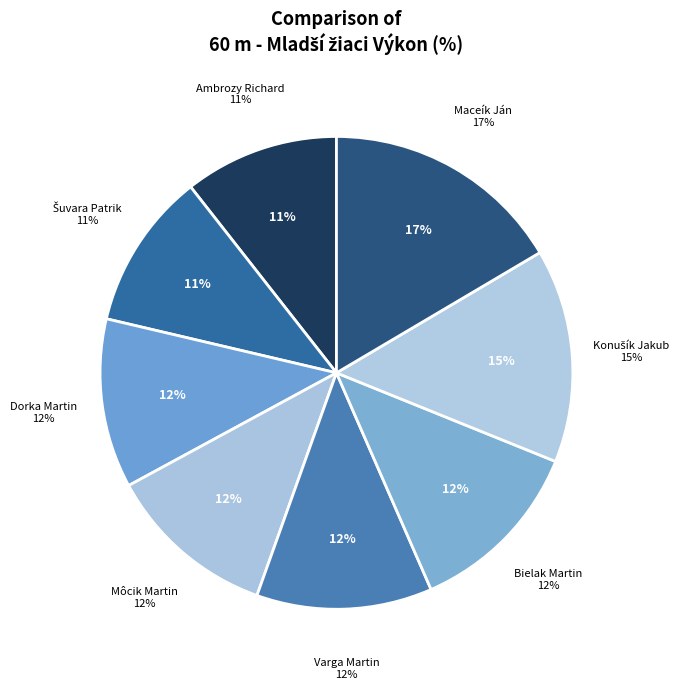

To the nearest percent, what is the average slice percentage?

12%